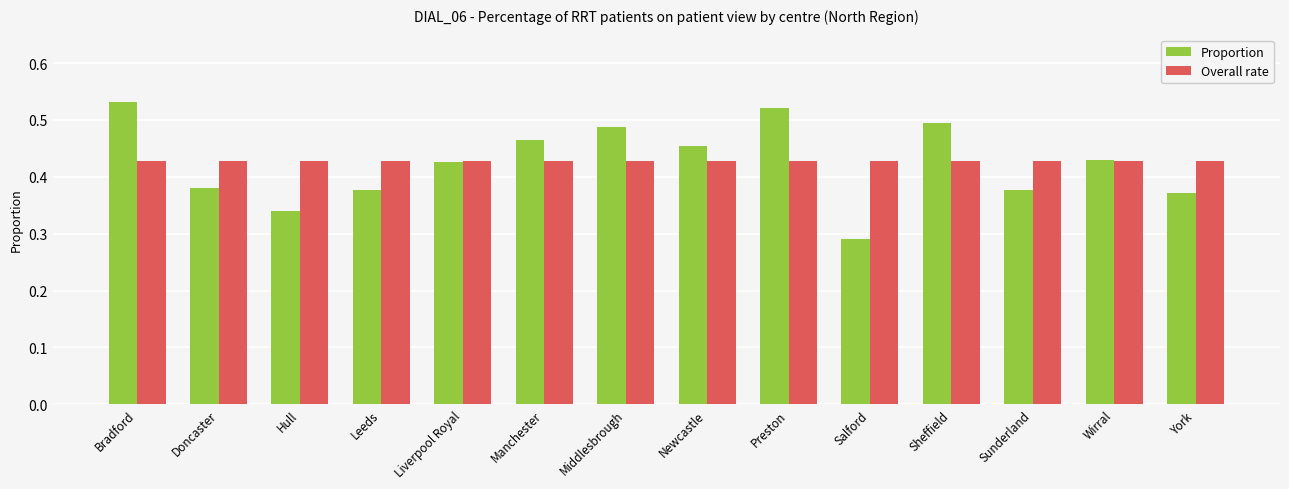

What position from the left is Bradford?

1